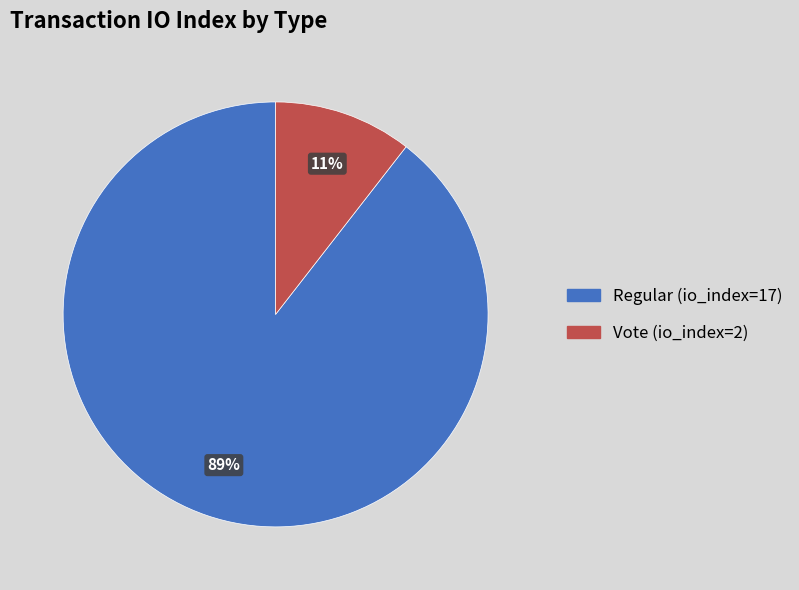

Is Vote (io_index=2) the majority of the pie?

No